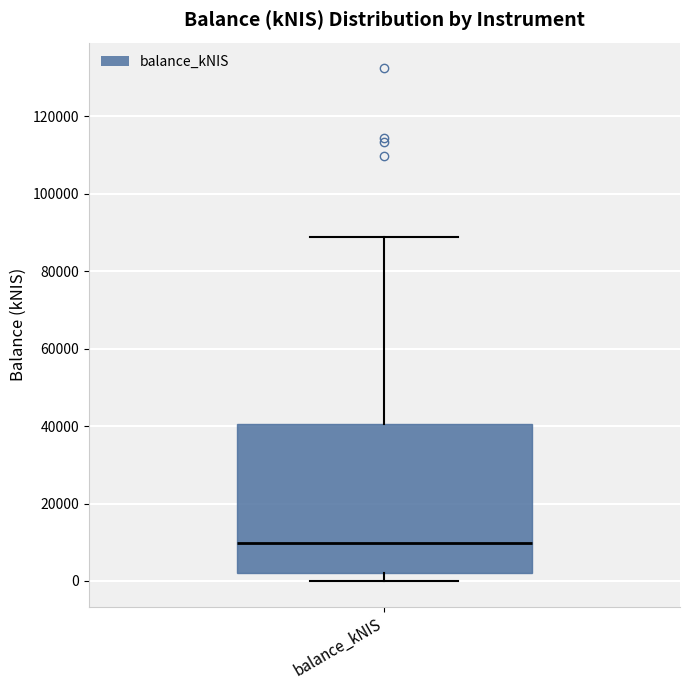

Transcribe this box plot: give where the median line is, the range the box spans, and where the two whiskers end, as read against the y-axis. The values are not printed on the chart, so give them approximately, as read against the axis.

median 10000, box 2000 to 40000, whiskers 0 to 88000